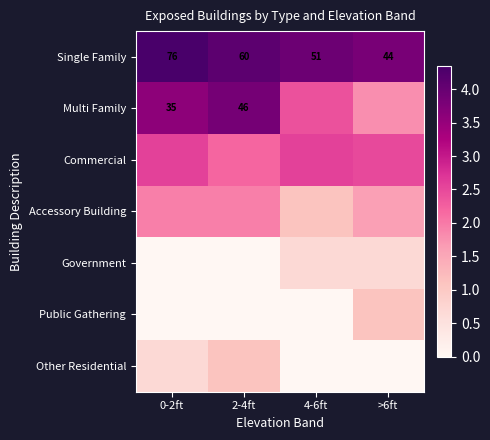

The Government series shows 0.5 at 4-6ft. True or false?

False